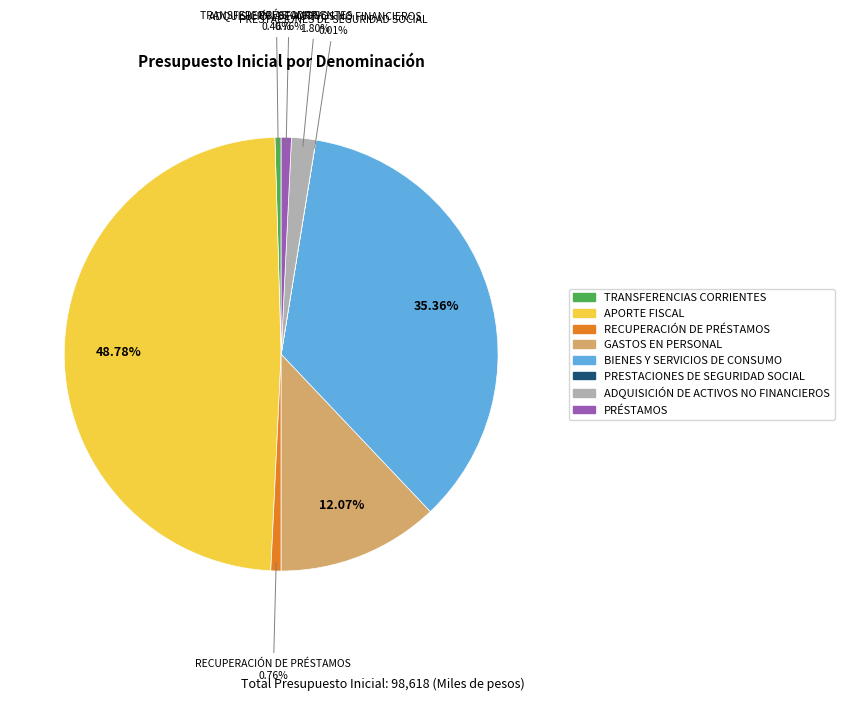

What is the ratio of the value at PRÉSTAMOS to the value at RECUPERACIÓN DE PRÉSTAMOS?

1.0